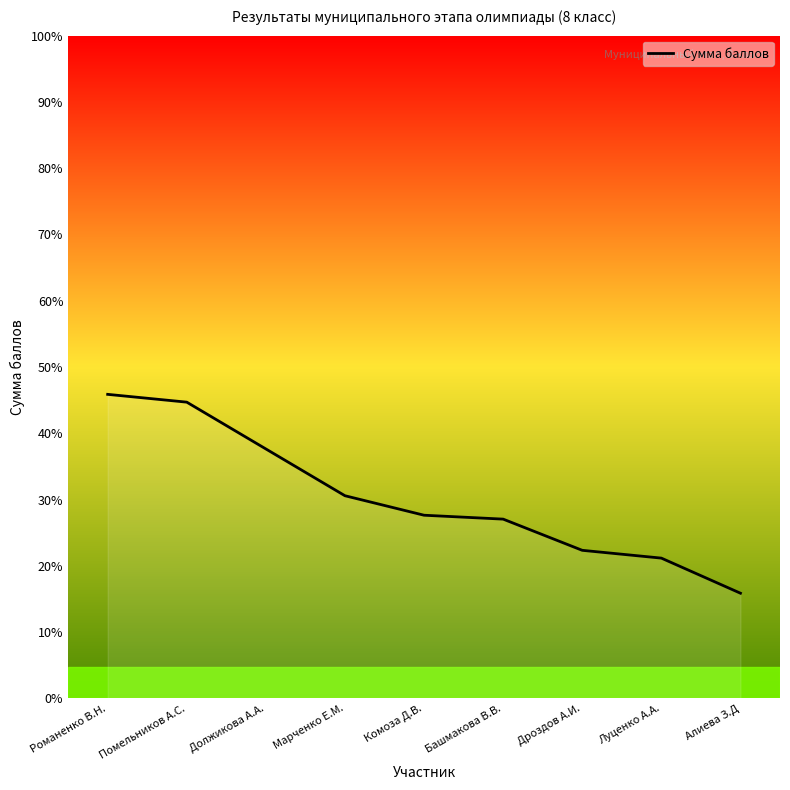

Does the chart display data point markers on the line(s)?

No